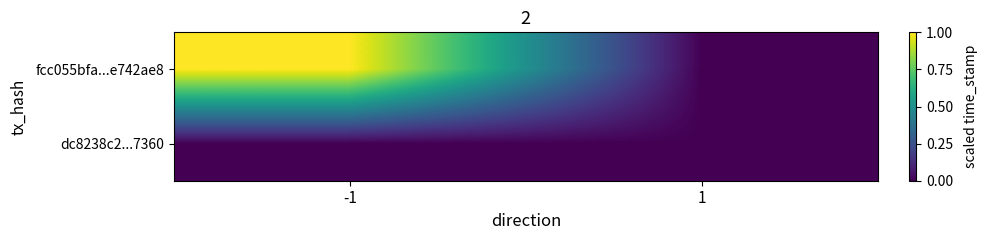

Reading left to right, extract all data points from this chart.

fcc055bfa...e742ae8: -1=1	1=0
dc8238c2...7360: -1=0	1=0